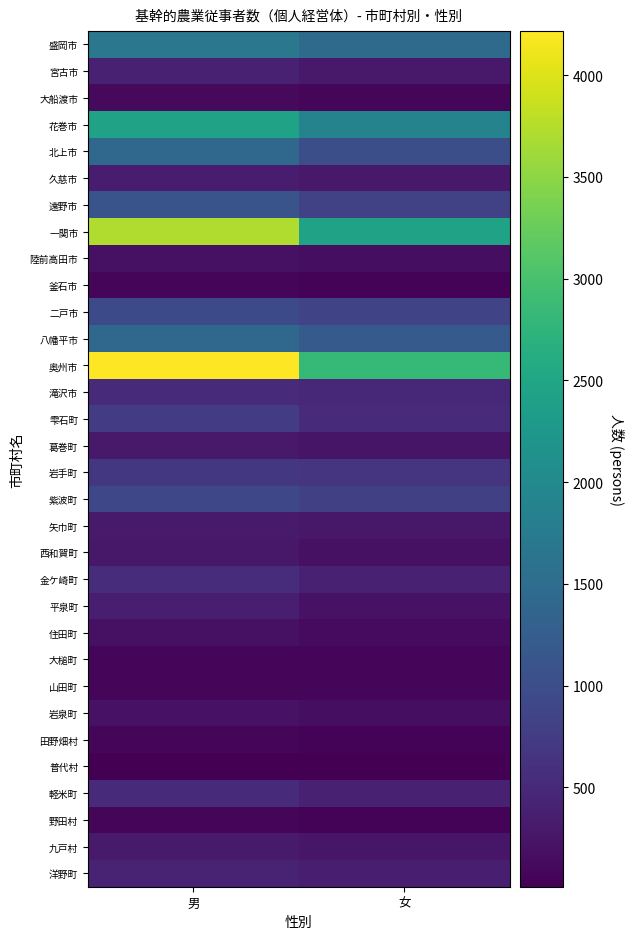

Rank the series at 女 from highest to lowest value.

奥州市, 一関市, 花巻市, 盛岡市, 八幡平市, 北上市, 二戸市, 遠野市, 紫波町, 岩手町, 雫石町, 滝沢市, 金ケ崎町, 軽米町, 洋野町, 宮古市, 久慈市, 矢巾町, 九戸村, 葛巻町, 平泉町, 西和賀町, 陸前高田市, 岩泉町, 住田町, 山田町, 大船渡市, 大槌町, 釜石市, 野田村, 田野畑村, 普代村